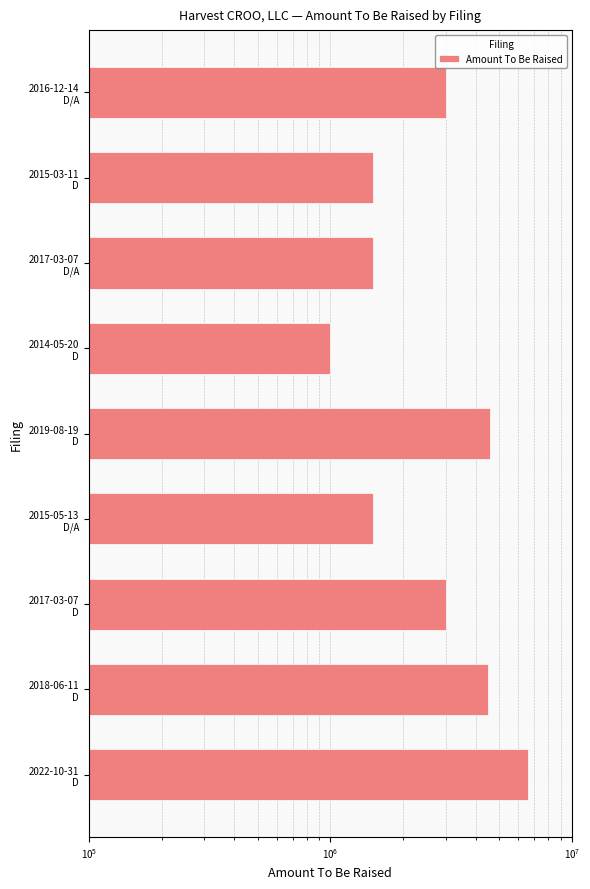

Count the number of data series in this chart.

1